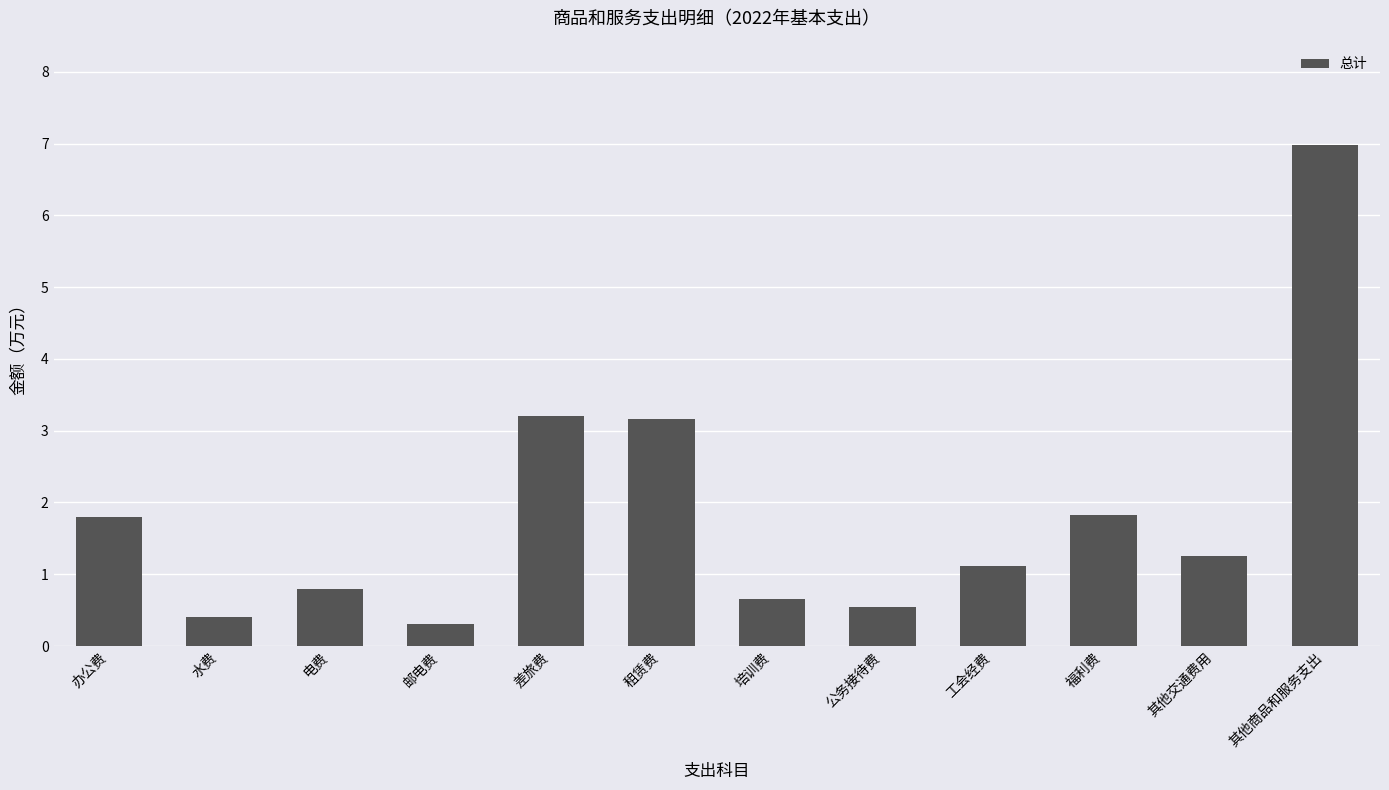

What is the label of the 5th bar from the left?

差旅费